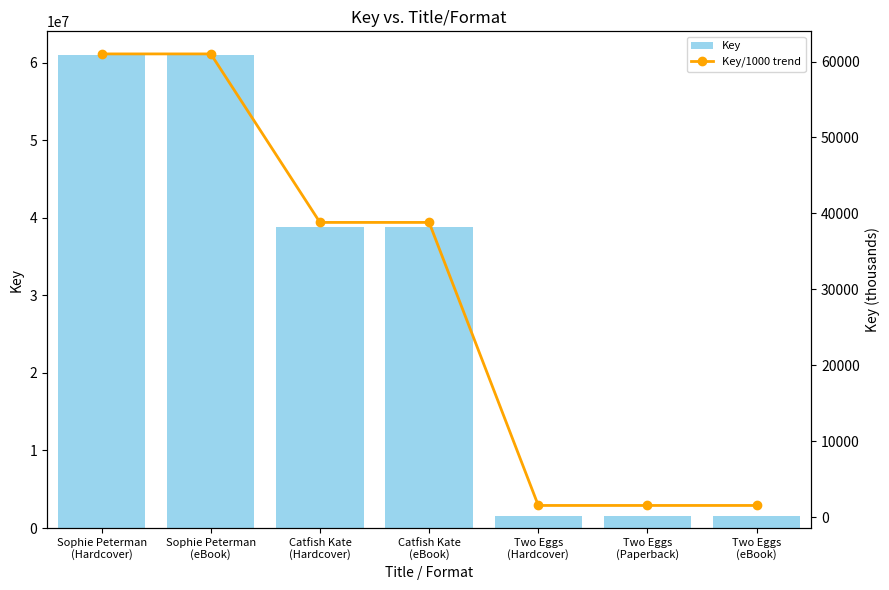

What is the maximum value shown in the chart?

60999035.0